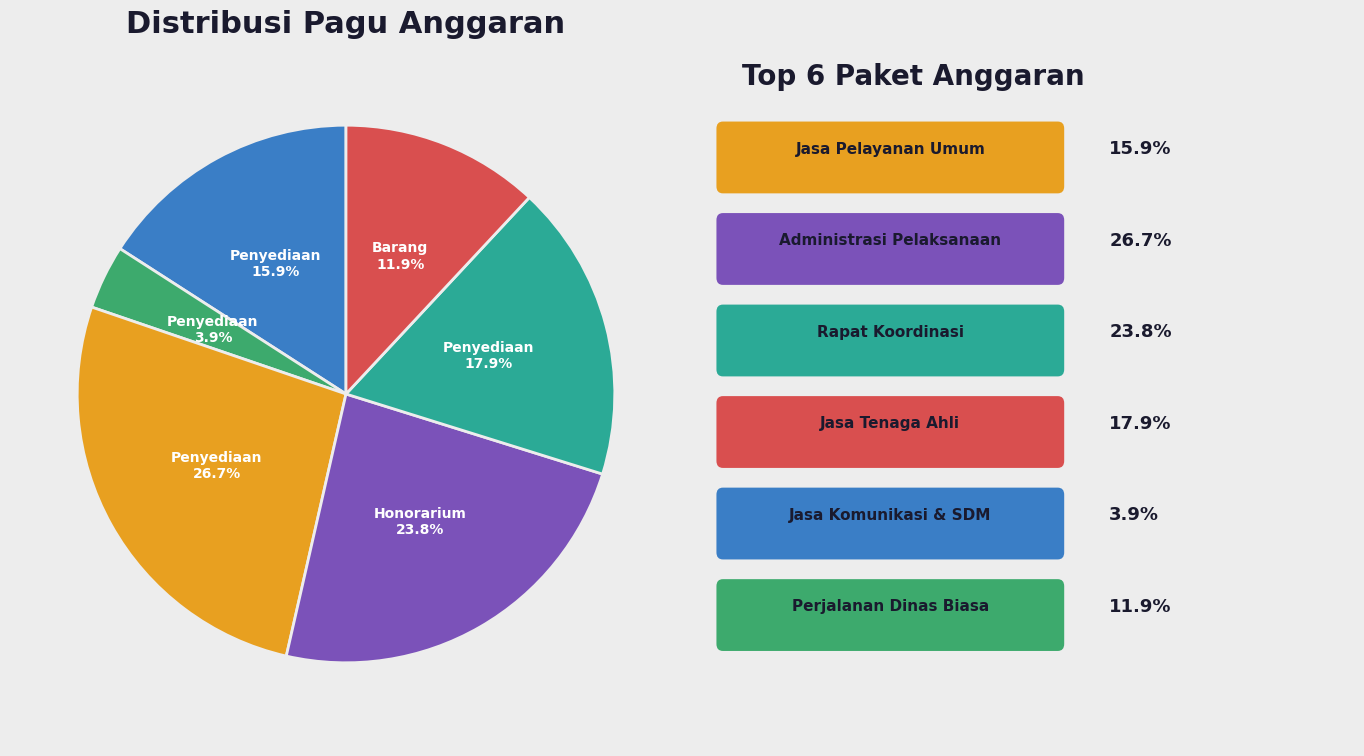

Does any single category account for the majority?

No